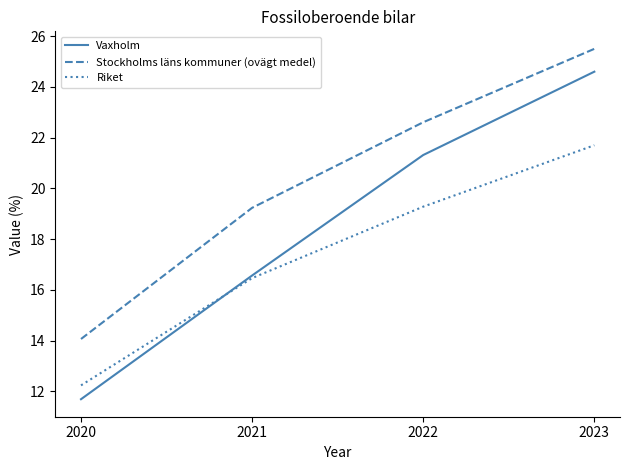

At which category is the sum across all series the highest?

2023